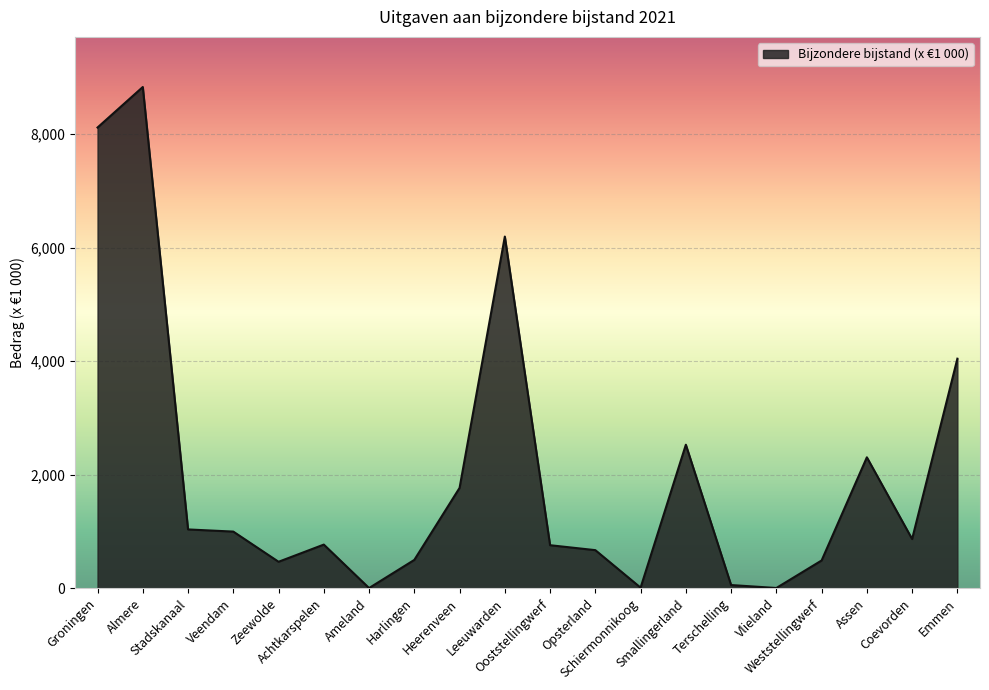

What is the sum of all values?

40404